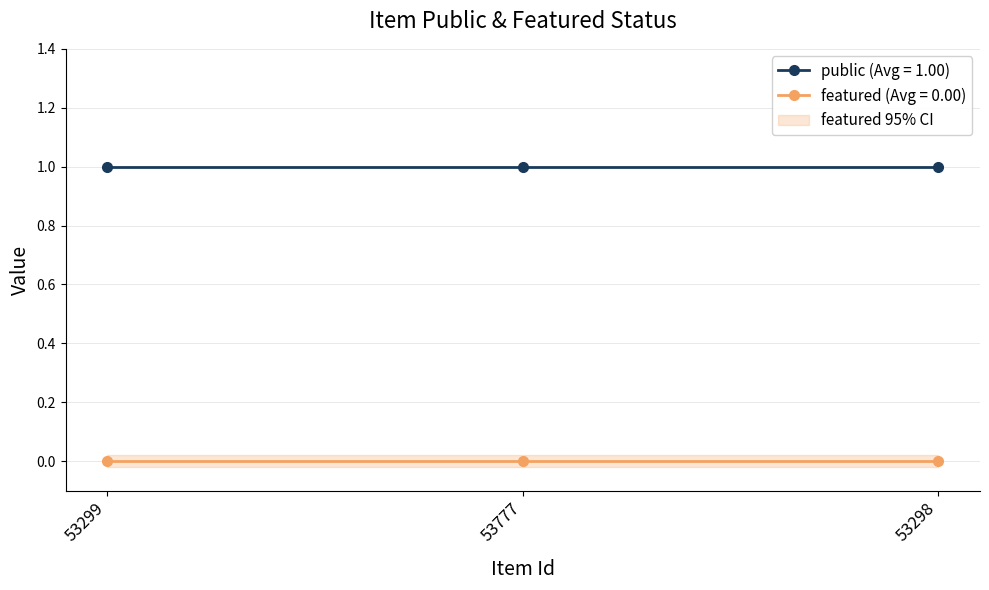

At which category is the sum across all series the highest?

53299